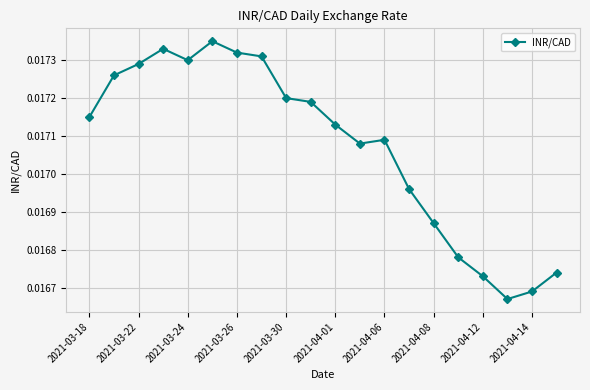

How many values are between 0 and 1?

20